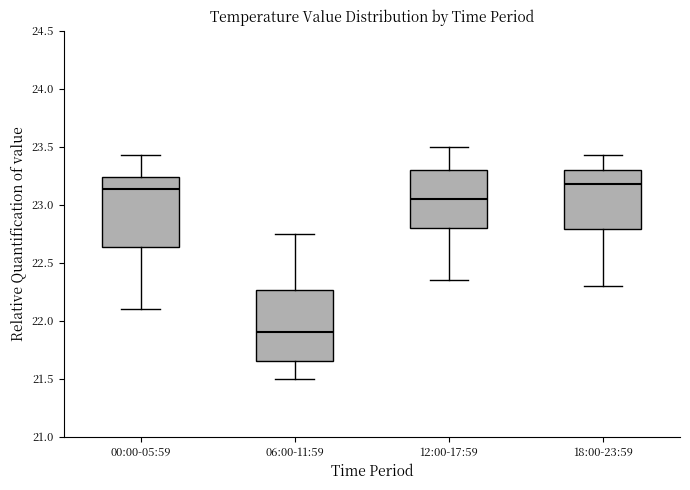

Where is the lower edge of the box for 12:00-17:59 on the y-axis? The values are not printed on the chart, so give them approximately, as read against the axis.

22.80